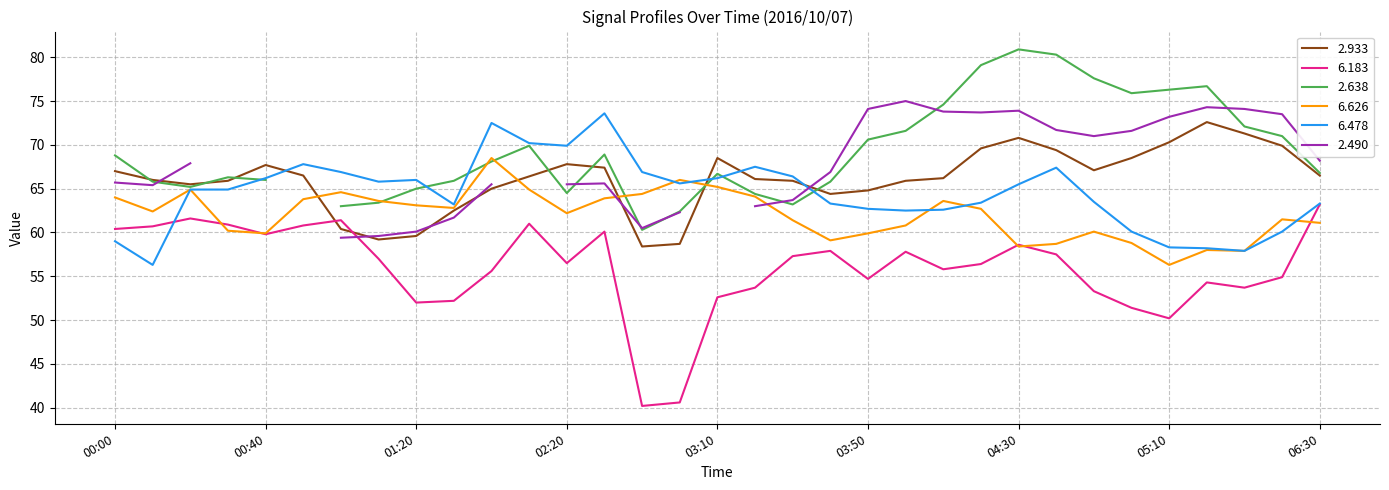

Which series has the largest total across all categories?

  2.933